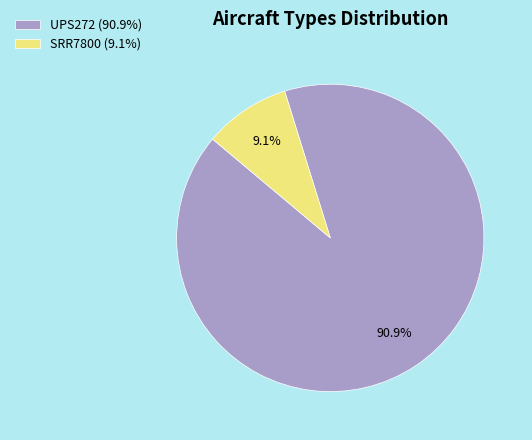

Approximately how many times larger is the value at UPS272 (90.9%) compared to SRR7800 (9.1%)?

10.0